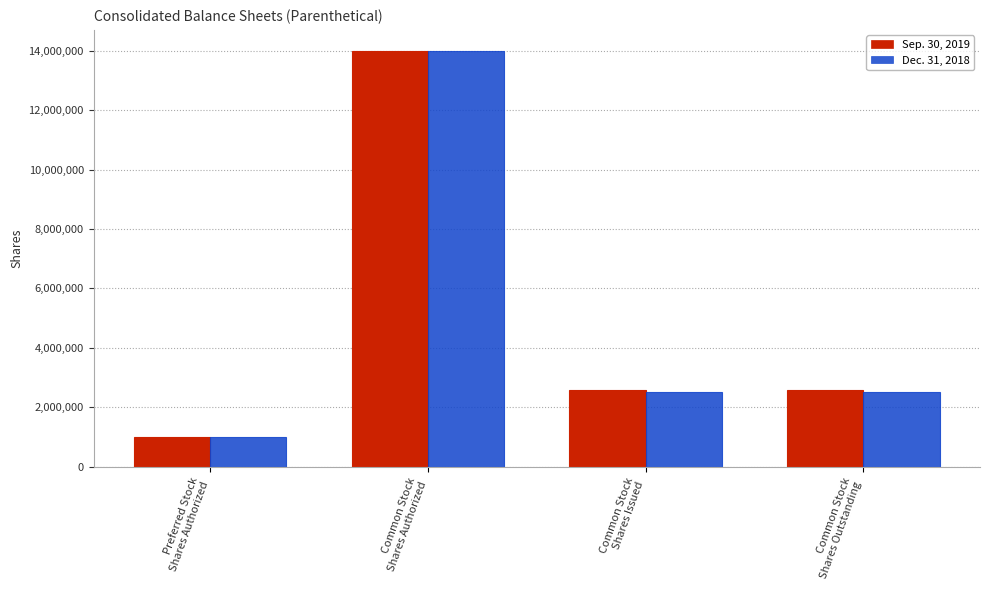

List the series in order of their overall mean, highest first.

Sep. 30, 2019, Dec. 31, 2018